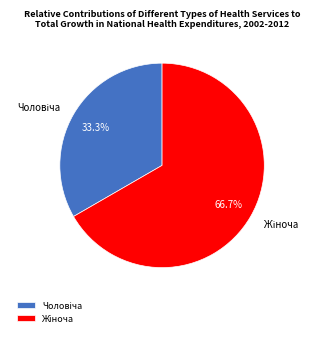

Is there a majority slice in this chart?

Yes